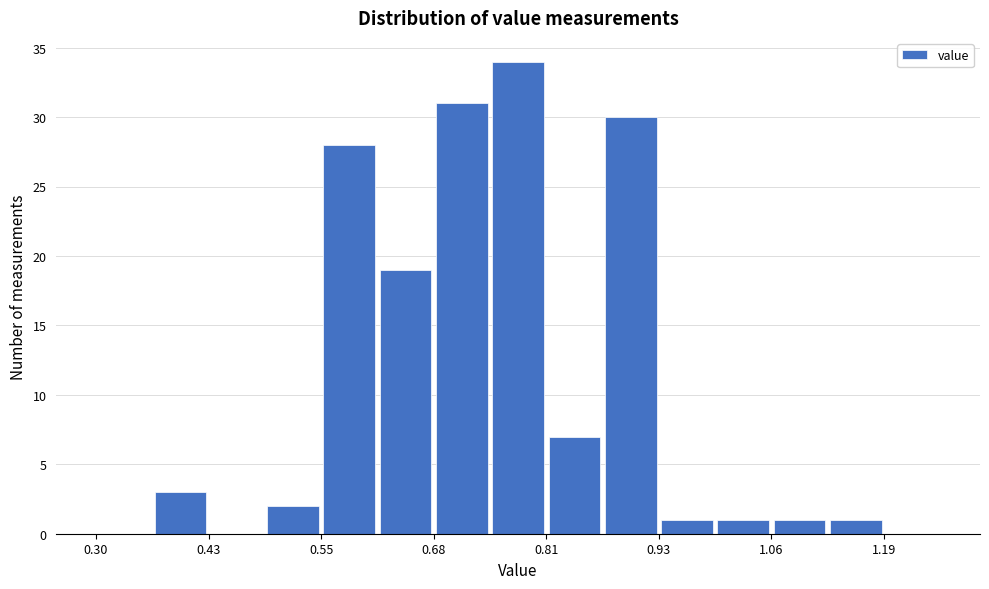

Around what value on the x-axis is the tallest bar? Give the approximate position of its centre, as read against the axis.

0.78